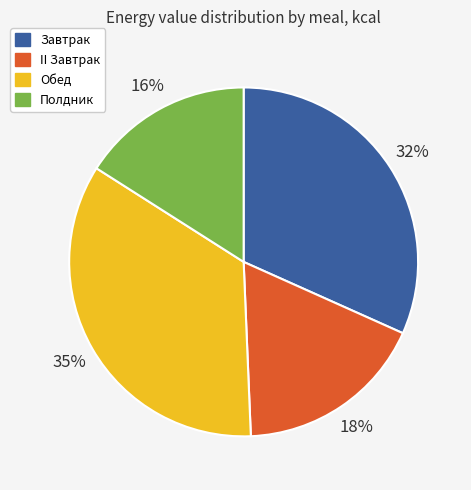

Which slice is the smallest?

Полдник